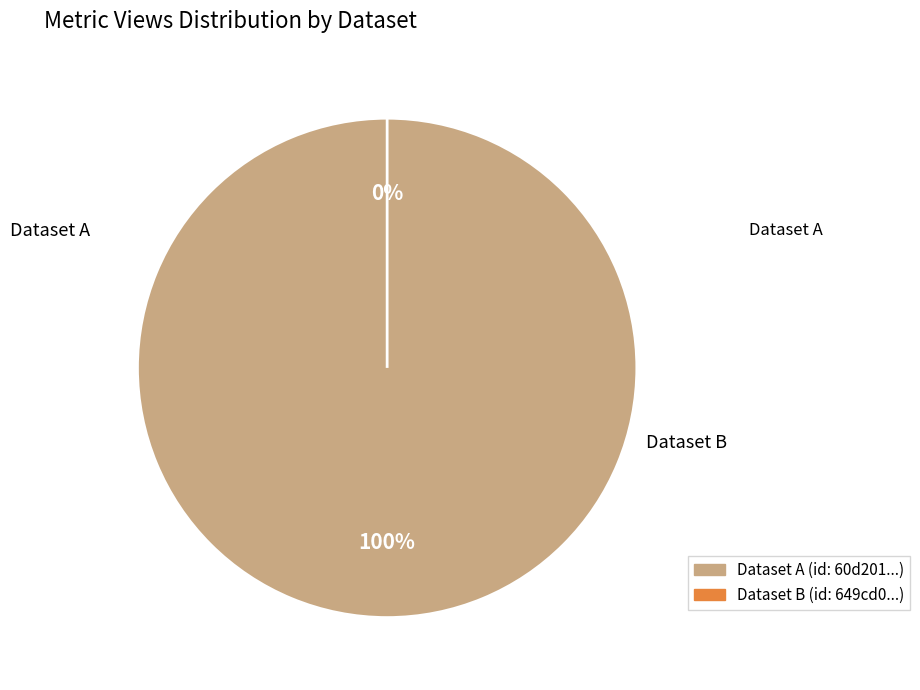

To the nearest percent, what is the difference between the largest and smallest slice percentages?

100%